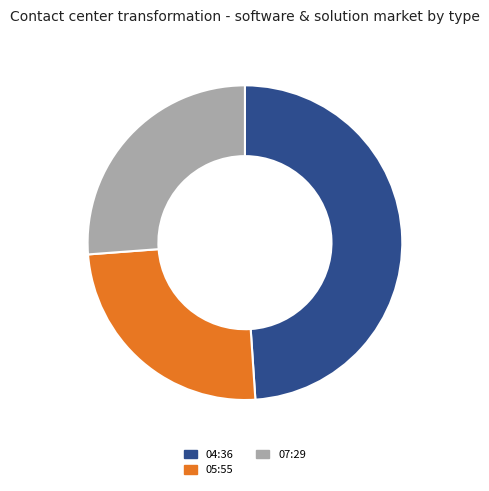

True or false: 07:29 accounts for 26% of the total.

True